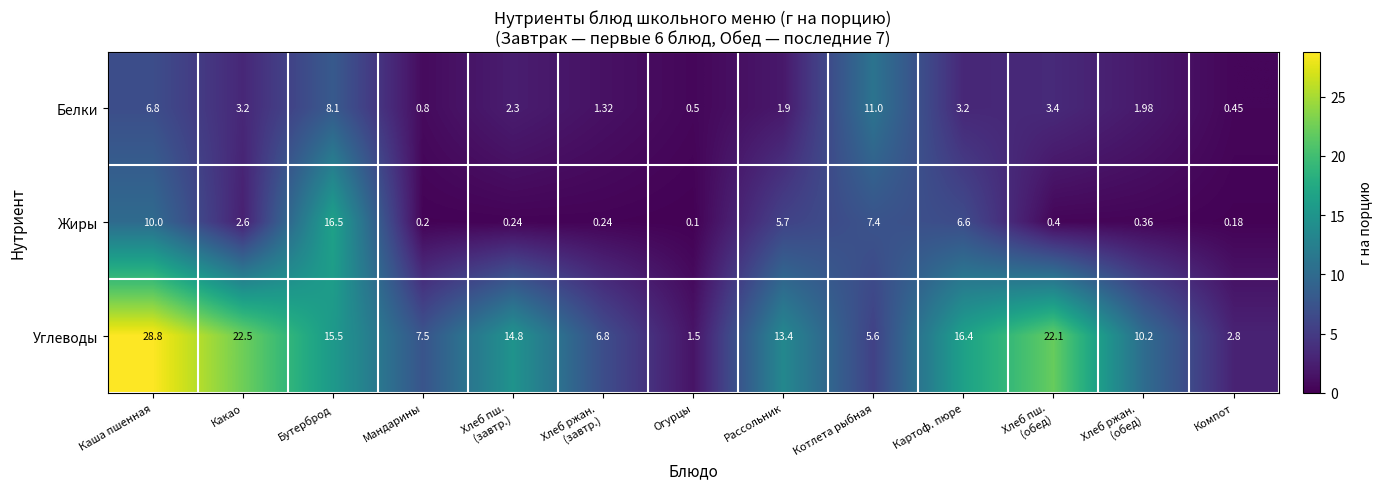

How many distinct data groups are displayed?

3